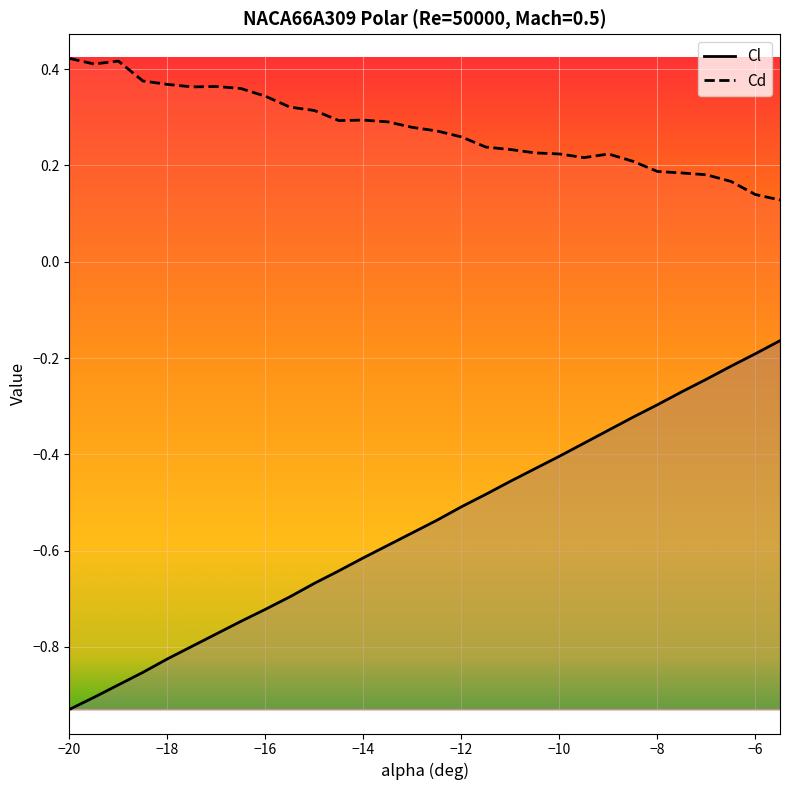

At which category does the chart reach its minimum across all series?

−20